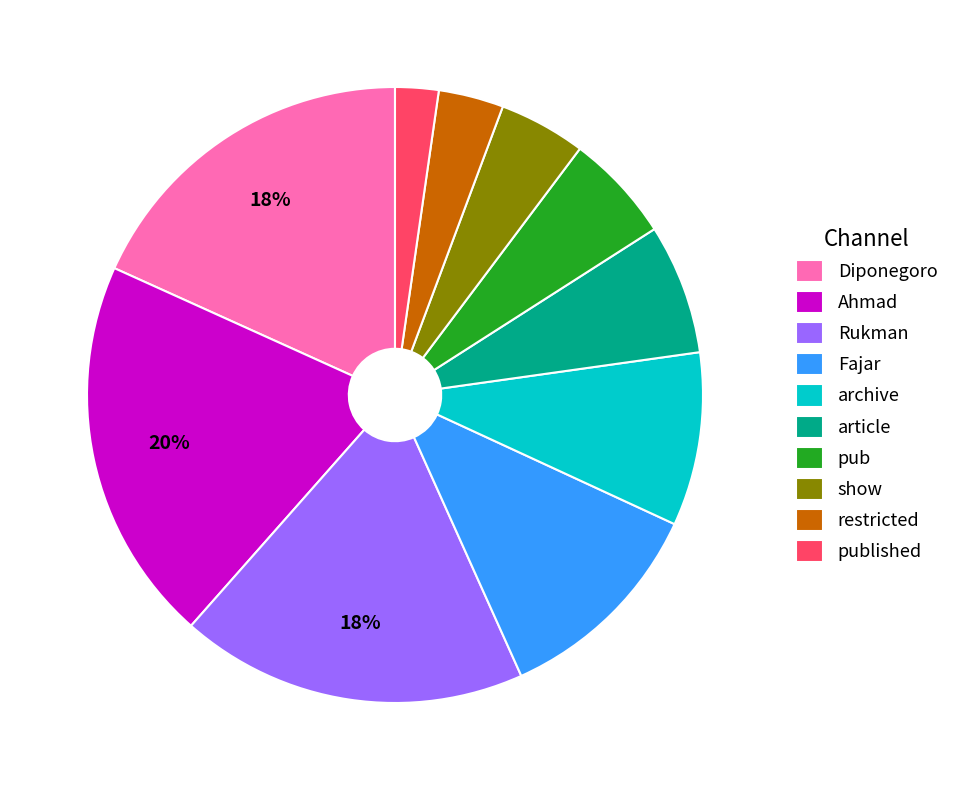

Between Rukman and restricted, which is larger?

Rukman